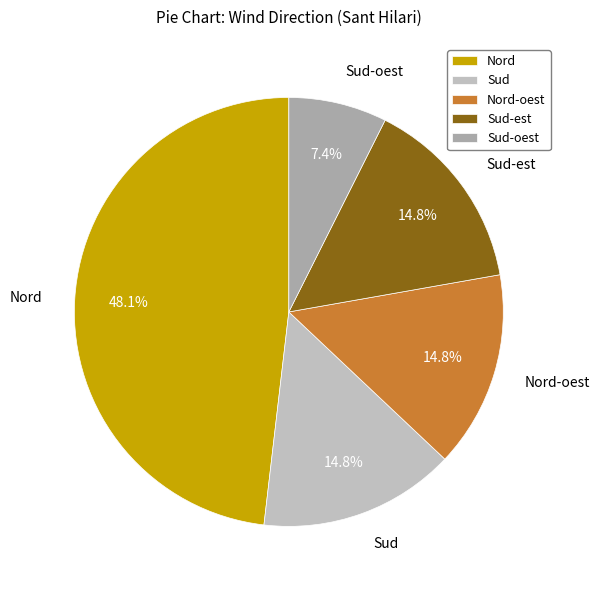

What percentage is the Sud-est slice, to the nearest percent?

15%